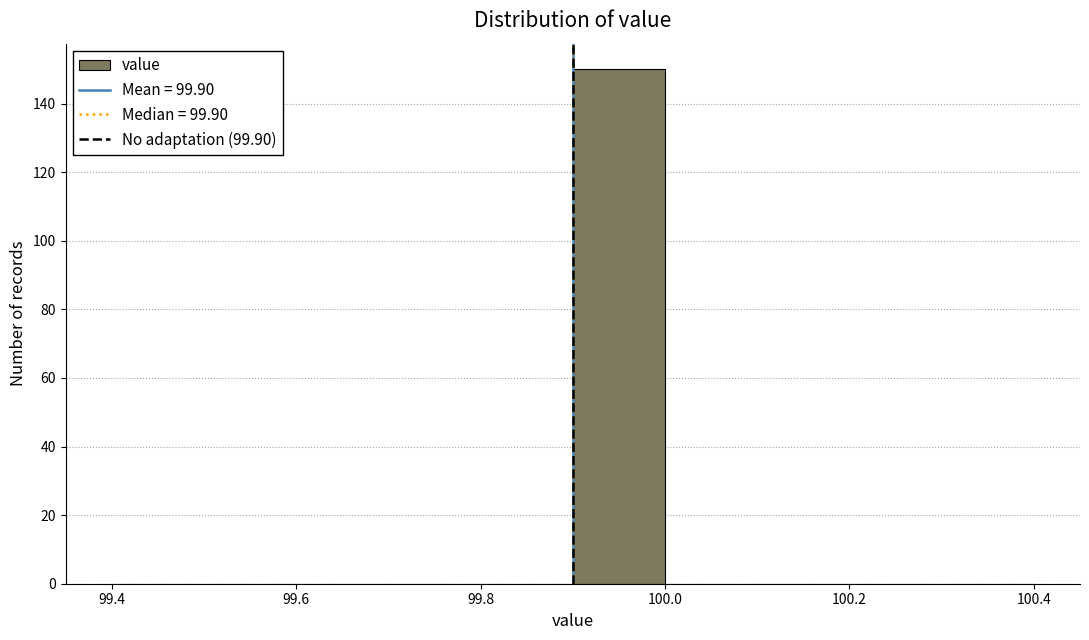

What is the height of the bar covering 99.9 to 100.0 on the x-axis? The values are not printed on the chart, so give them approximately, as read against the axis.

150